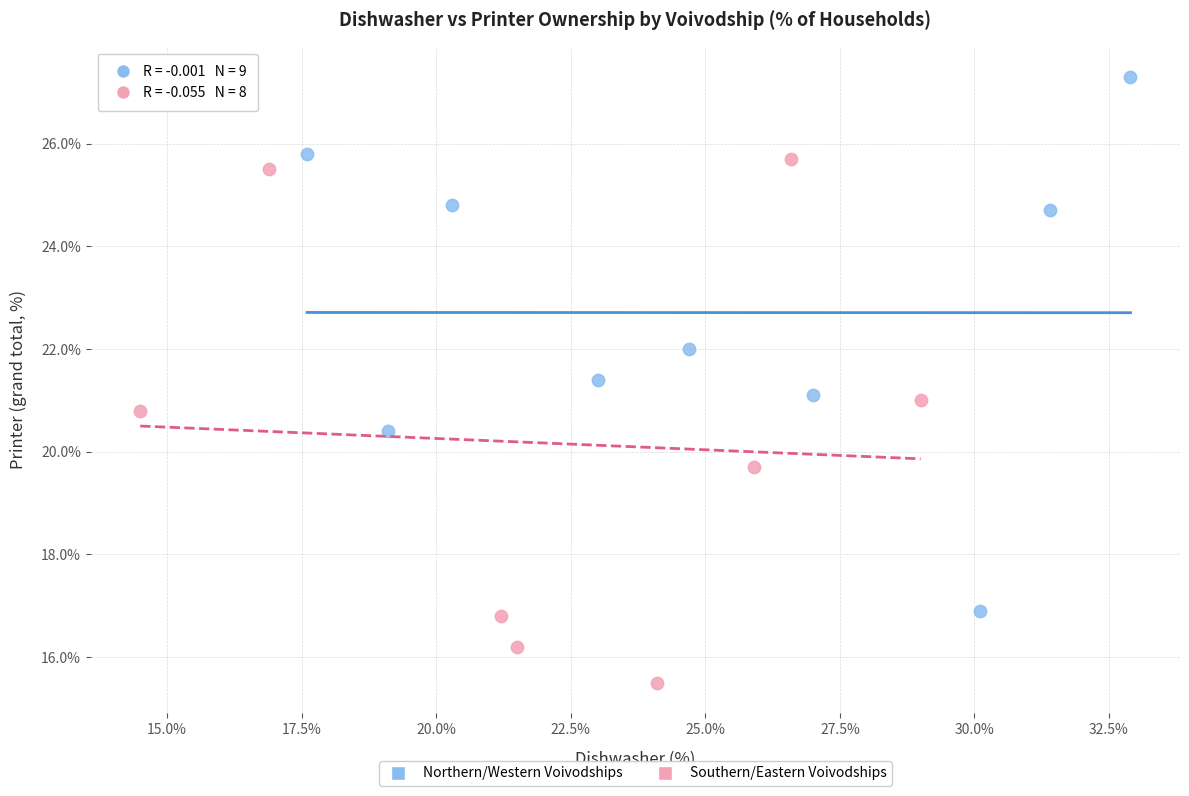

Which series contains the highest Y value?

Northern/Western Voivodships